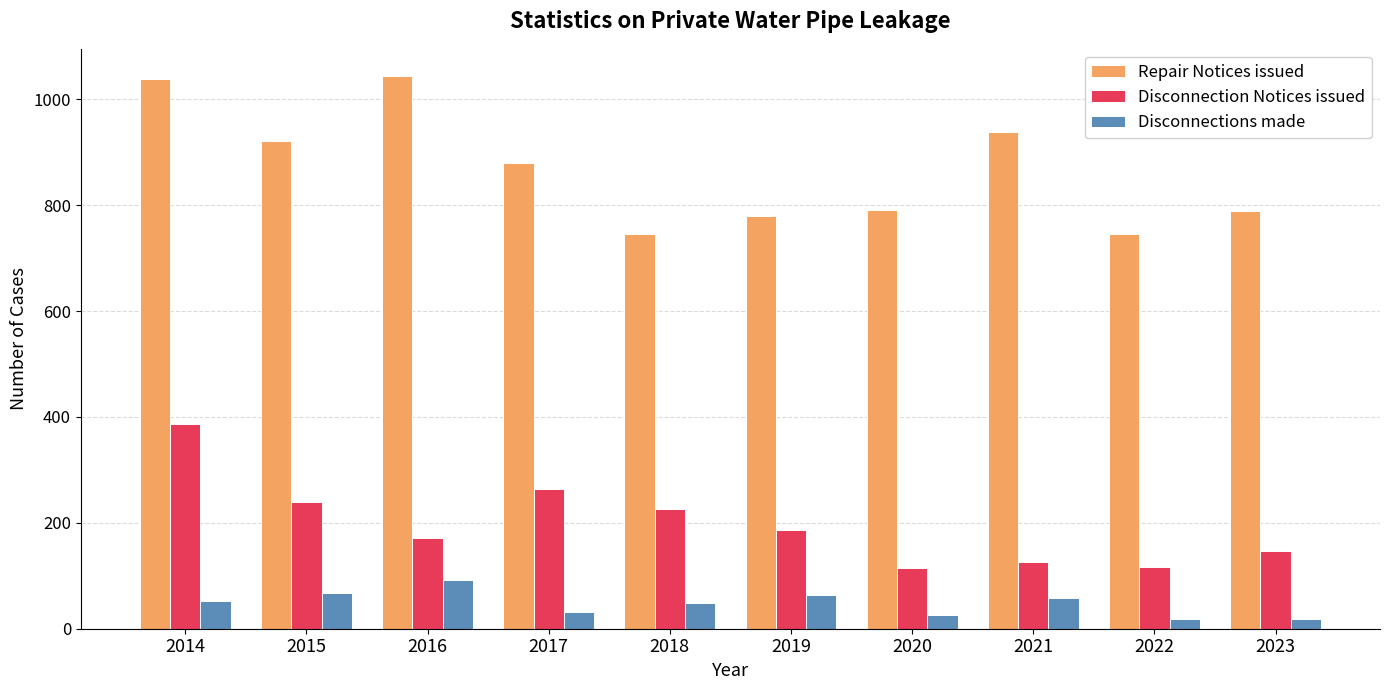

What is the value of the Disconnection Notices issued bar at the 10th from the left?

146